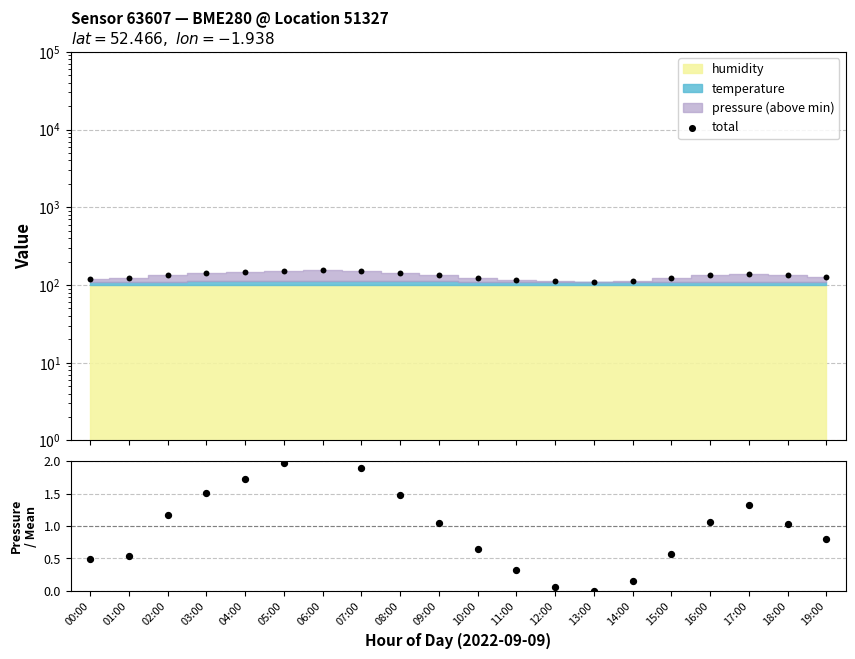

At how many categories does at least one series exceed 13?

20